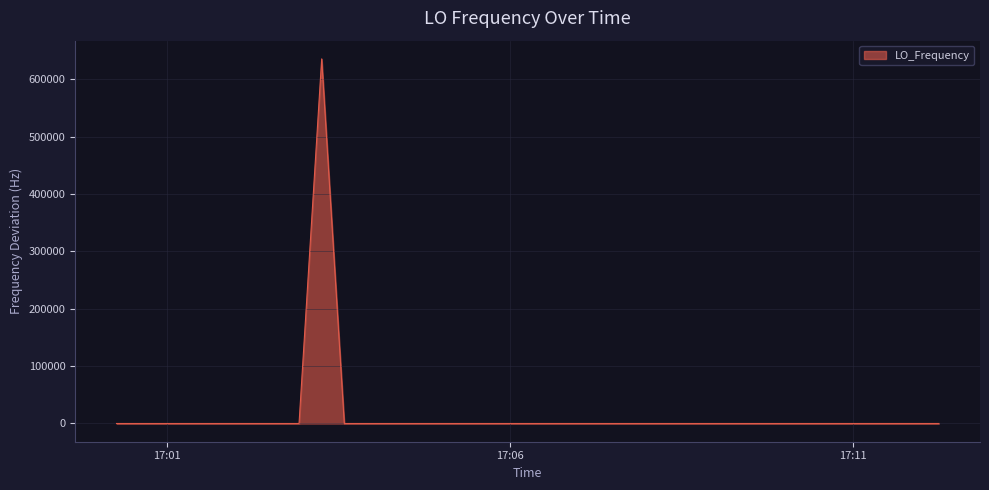

What is the maximum value shown in the chart?

635704.7